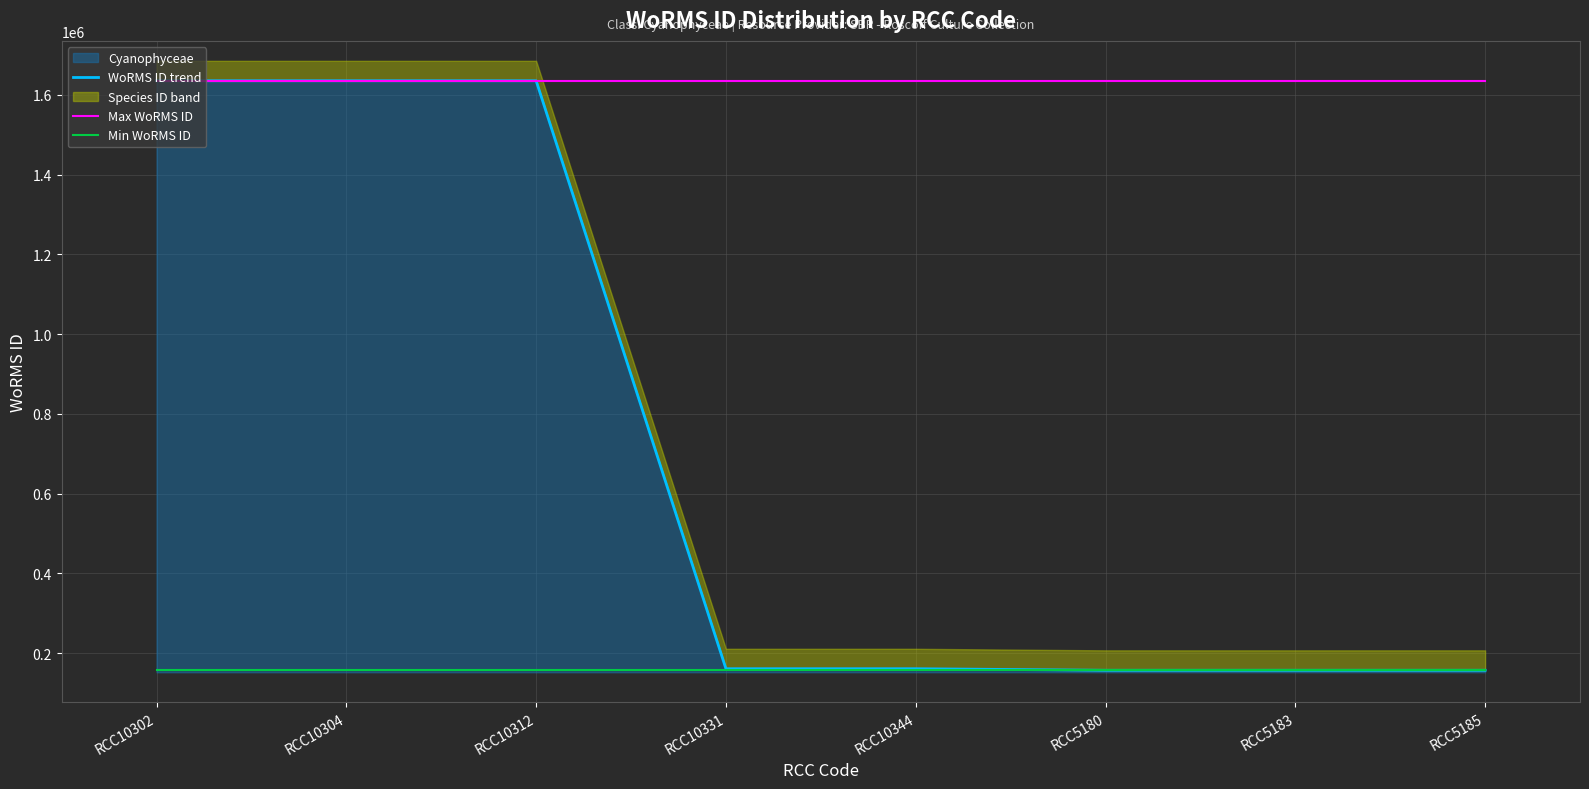

Reading left to right, transcribe all the data shown in this chart.

WoRMS ID trend: RCC10302=1635734	RCC10304=1635733	RCC10312=1635733	RCC10331=160566	RCC10344=160566	RCC5180=156692	RCC5183=156692	RCC5185=156692
Max WoRMS ID: RCC10302=1635734	RCC10304=1635734	RCC10312=1635734	RCC10331=1635734	RCC10344=1635734	RCC5180=1635734	RCC5183=1635734	RCC5185=1635734
Min WoRMS ID: RCC10302=156692	RCC10304=156692	RCC10312=156692	RCC10331=156692	RCC10344=156692	RCC5180=156692	RCC5183=156692	RCC5185=156692